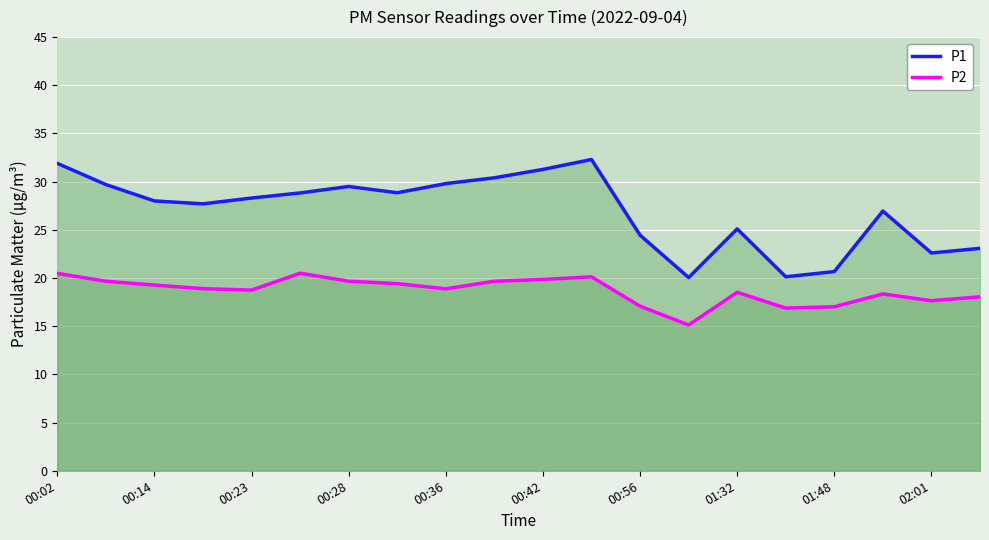

How many categories are shown in the chart?

20